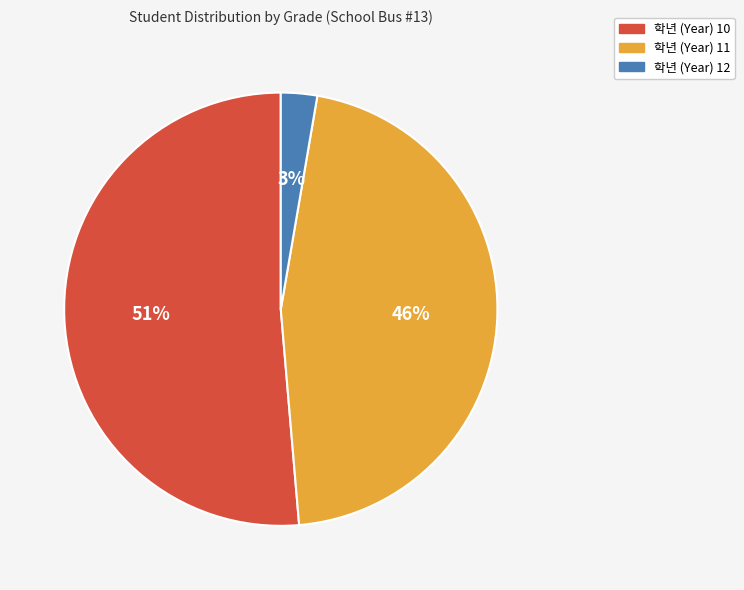

Is there any slice that represents more than half of the pie?

Yes